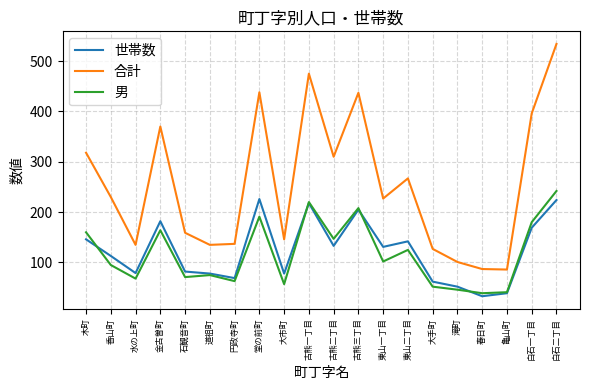

What is the sum of the 男 values at 古熊三丁目 and 大市町?

265